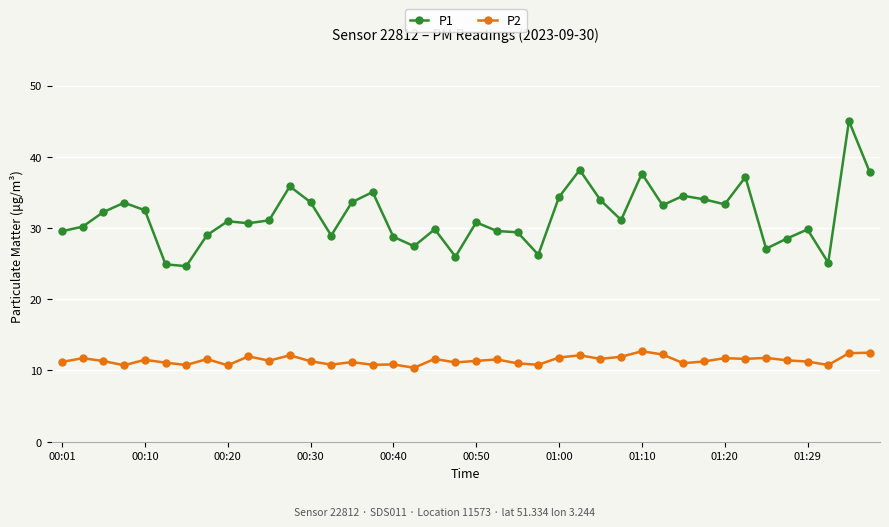

List the series in order of their peak value, highest first.

P1, P2